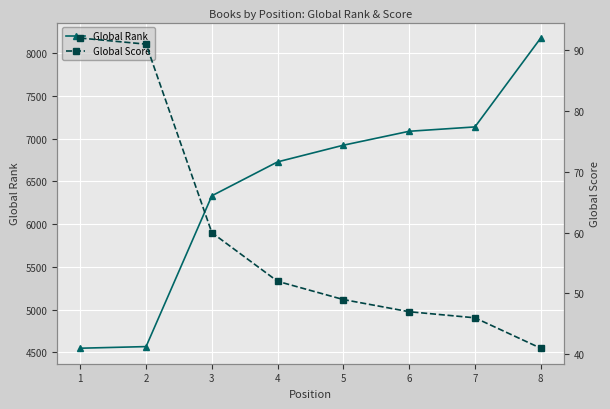

Reading left to right, list all the values displayed in this chart.

Global Rank: 1=4547	2=4566	3=6331	4=6728	5=6923	6=7086	7=7137	8=8177
Global Score: 1=92	2=91	3=60	4=52	5=49	6=47	7=46	8=41